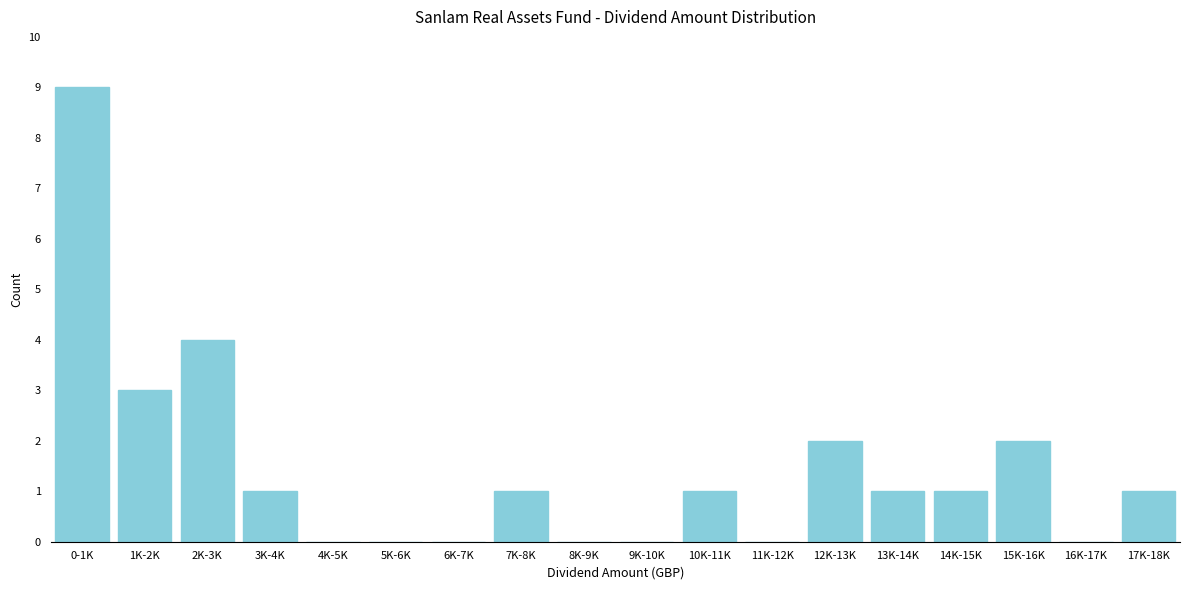

Reading right to left, what are all the values shown in this chart?

17K-18K=1	16K-17K=0	15K-16K=2	14K-15K=1	13K-14K=1	12K-13K=2	11K-12K=0	10K-11K=1	9K-10K=0	8K-9K=0	7K-8K=1	6K-7K=0	5K-6K=0	4K-5K=0	3K-4K=1	2K-3K=4	1K-2K=3	0-1K=9